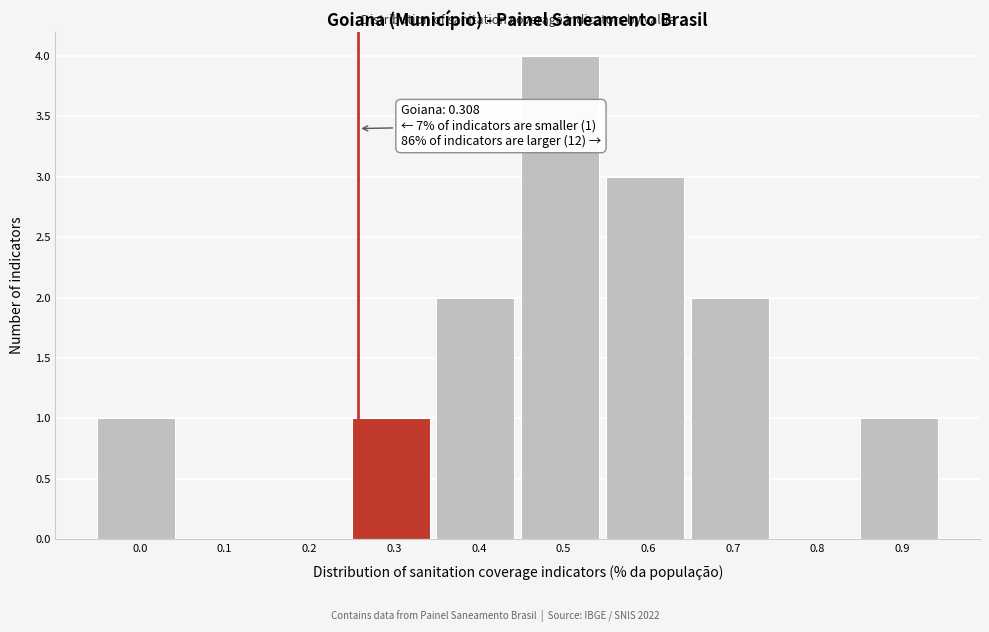

Reading right to left, what are all the values shown in this chart?

0.9=1	0.8=0	0.7=2	0.6=3	0.5=4	0.4=2	0.3=1	0.2=0	0.1=0	0.0=1